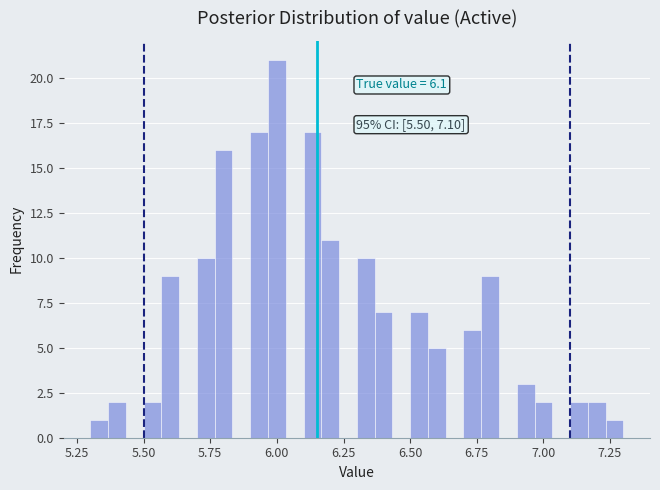

Around what value on the x-axis is the tallest bar? Give the approximate position of its centre, as read against the axis.

6.00